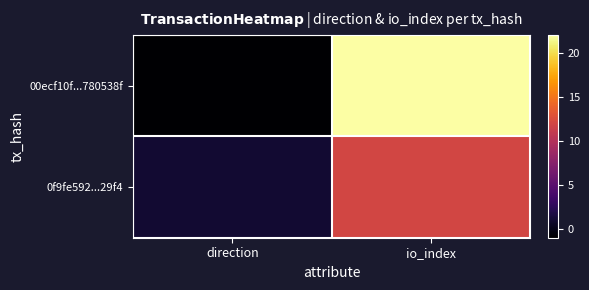

List the series in order of their overall mean, highest first.

00ecf10f...780538f, 0f9fe592...29f4